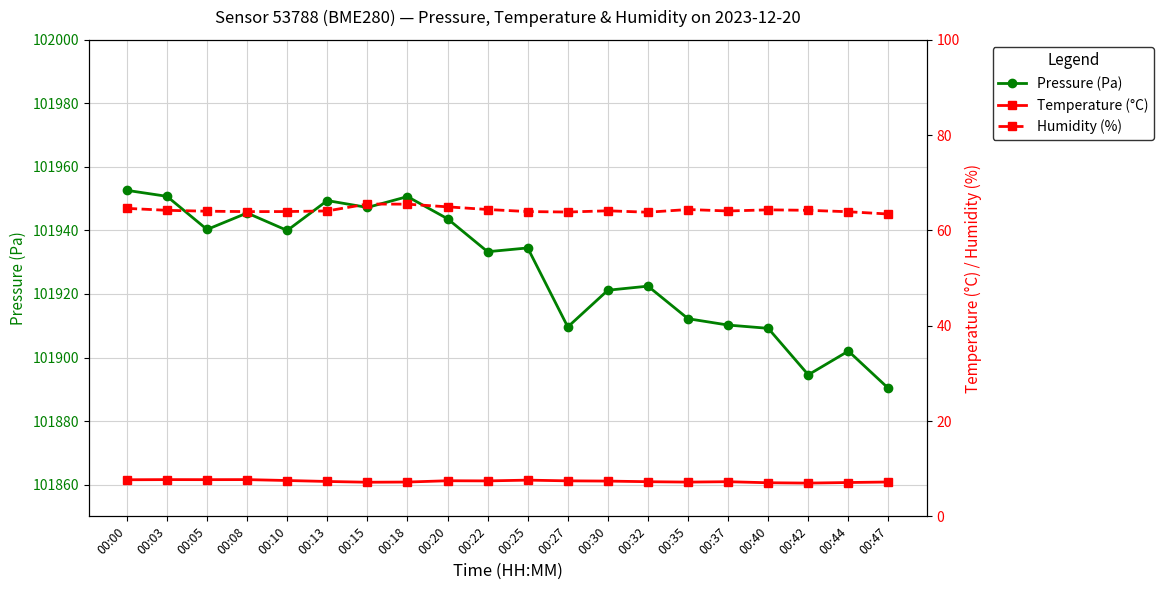

At 00:05, list the series in order from largest to smallest.

Pressure (Pa), Humidity (%), Temperature (°C)